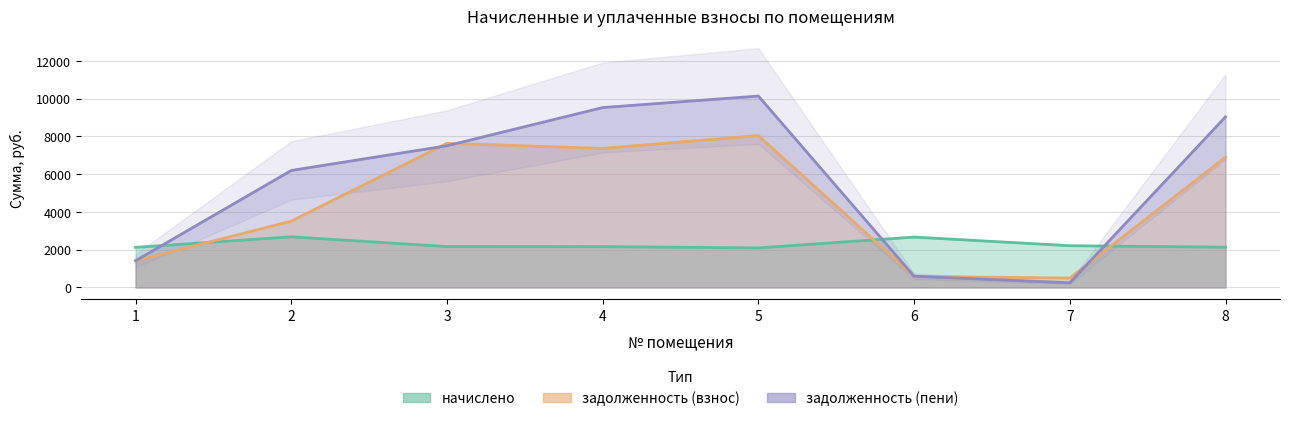

Where does the начислено series first go above 2167?

2